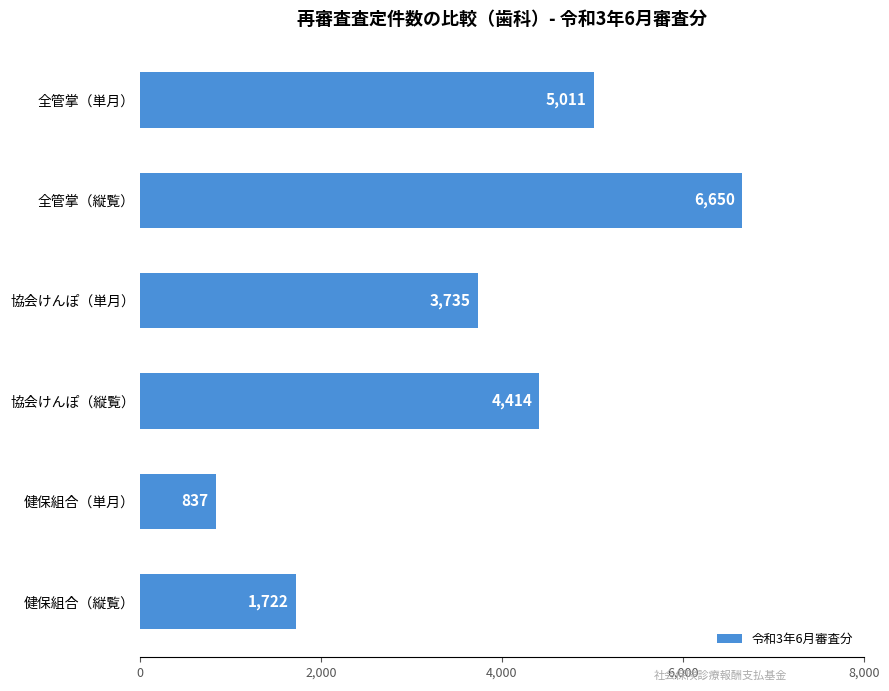

What is the ratio of the value at 協会けんぽ（縦覧） to the value at 健保組合（単月）?

5.3